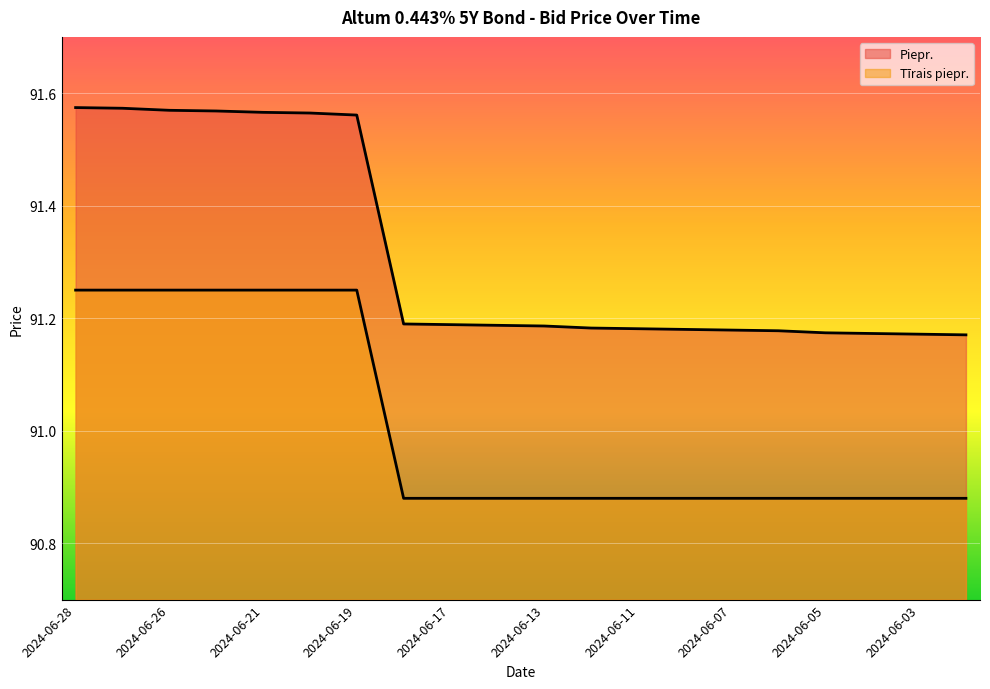

Reading left to right, what are all the values shown in this chart?

Piepr.: 2024-06-28=91.6	2024-06-27=91.6	2024-06-26=91.6	2024-06-25=91.6	2024-06-21=91.6	2024-06-20=91.6	2024-06-19=91.6	2024-06-18=91.2	2024-06-17=91.2	2024-06-14=91.2	2024-06-13=91.2	2024-06-12=91.2	2024-06-11=91.2	2024-06-10=91.2	2024-06-07=91.2	2024-06-06=91.2	2024-06-05=91.2	2024-06-04=91.2	2024-06-03=91.2	2024-05-31=91.2
Tīrais piepr.: 2024-06-28=91.2	2024-06-27=91.2	2024-06-26=91.2	2024-06-25=91.2	2024-06-21=91.2	2024-06-20=91.2	2024-06-19=91.2	2024-06-18=90.9	2024-06-17=90.9	2024-06-14=90.9	2024-06-13=90.9	2024-06-12=90.9	2024-06-11=90.9	2024-06-10=90.9	2024-06-07=90.9	2024-06-06=90.9	2024-06-05=90.9	2024-06-04=90.9	2024-06-03=90.9	2024-05-31=90.9